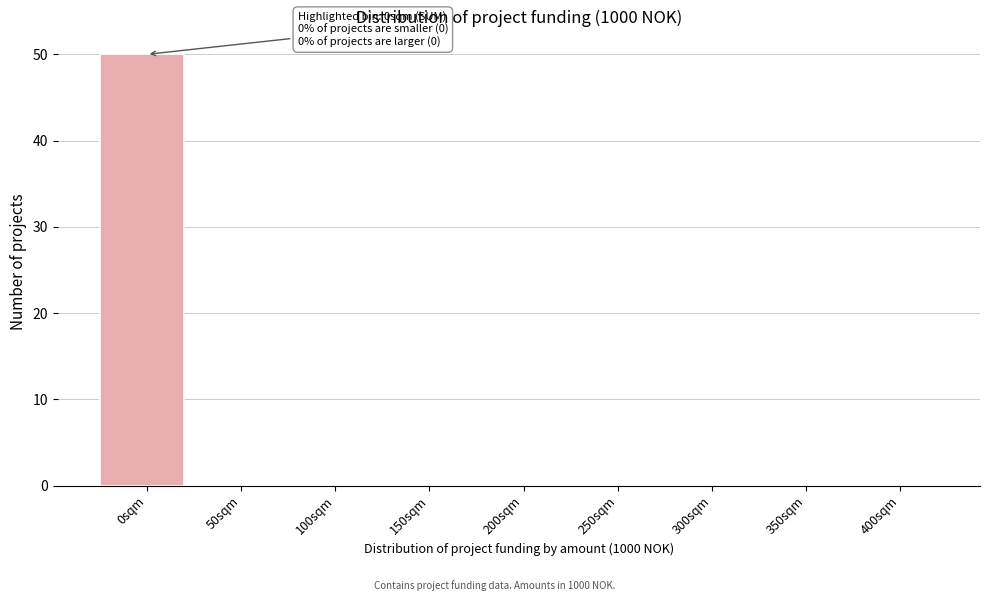

Reading left to right, extract all data points from this chart.

0sqm=50	50sqm=0	100sqm=0	150sqm=0	200sqm=0	250sqm=0	300sqm=0	350sqm=0	400sqm=0